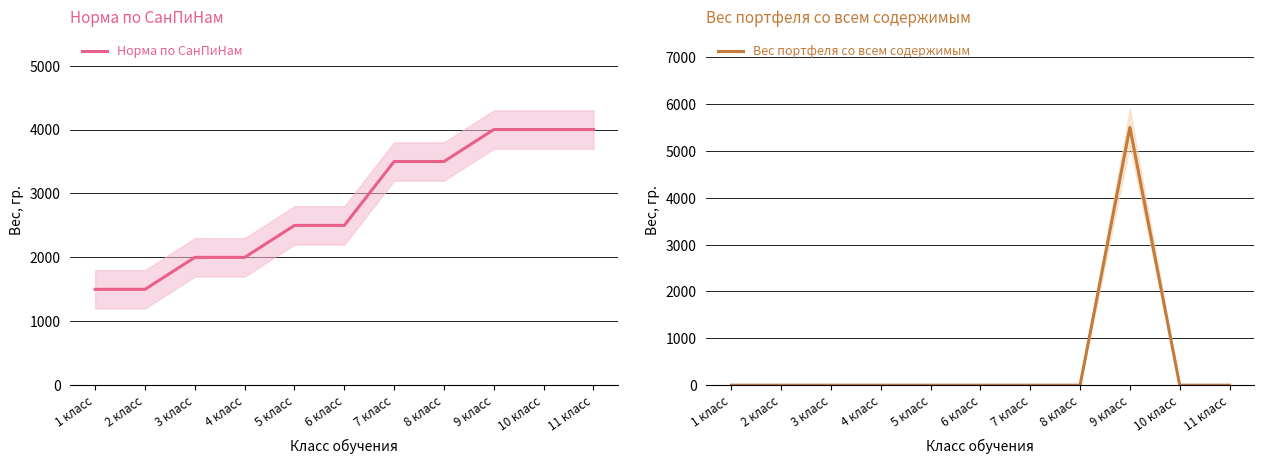

How many times do Вес портфеля со всем содержимым and Норма по СанПиНам cross each other?

2